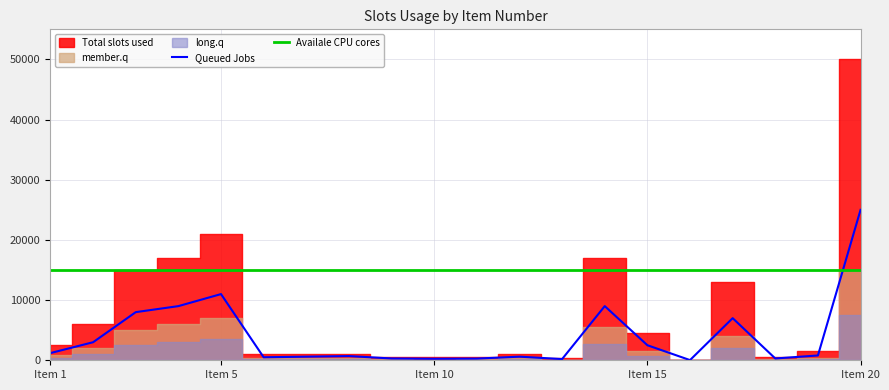

How many times do Availale CPU cores and Queued Jobs cross each other?

1